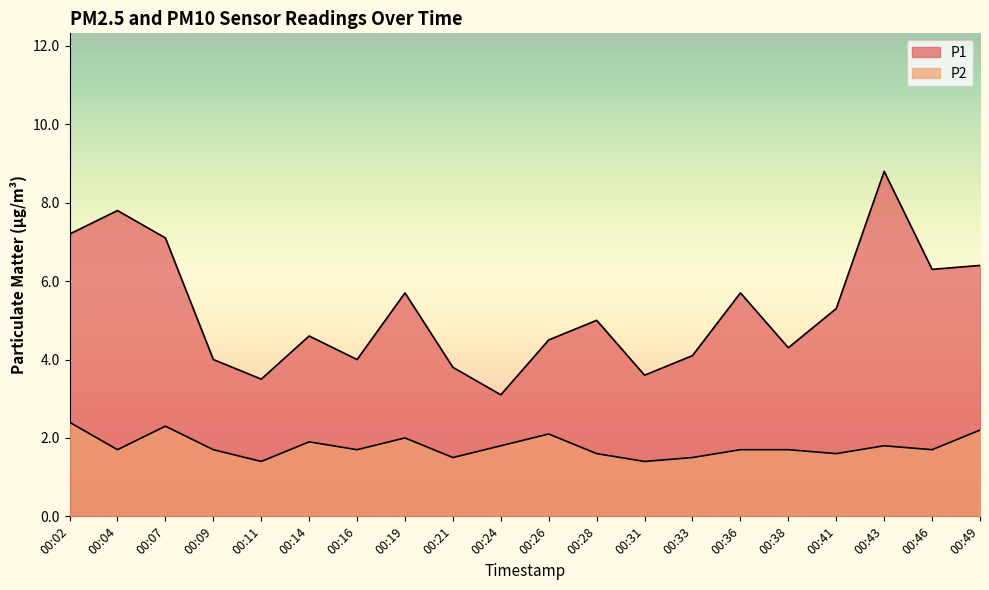

Reading left to right, what are all the values shown in this chart?

P1: 00:02=7.2	00:04=7.8	00:07=7.1	00:09=4.0	00:11=3.5	00:14=4.6	00:16=4.0	00:19=5.7	00:21=3.8	00:24=3.1	00:26=4.5	00:28=5.0	00:31=3.6	00:33=4.1	00:36=5.7	00:38=4.3	00:41=5.3	00:43=8.8	00:46=6.3	00:49=6.4
P2: 00:02=2.4	00:04=1.7	00:07=2.3	00:09=1.7	00:11=1.4	00:14=1.9	00:16=1.7	00:19=2.0	00:21=1.5	00:24=1.8	00:26=2.1	00:28=1.6	00:31=1.4	00:33=1.5	00:36=1.7	00:38=1.7	00:41=1.6	00:43=1.8	00:46=1.7	00:49=2.2